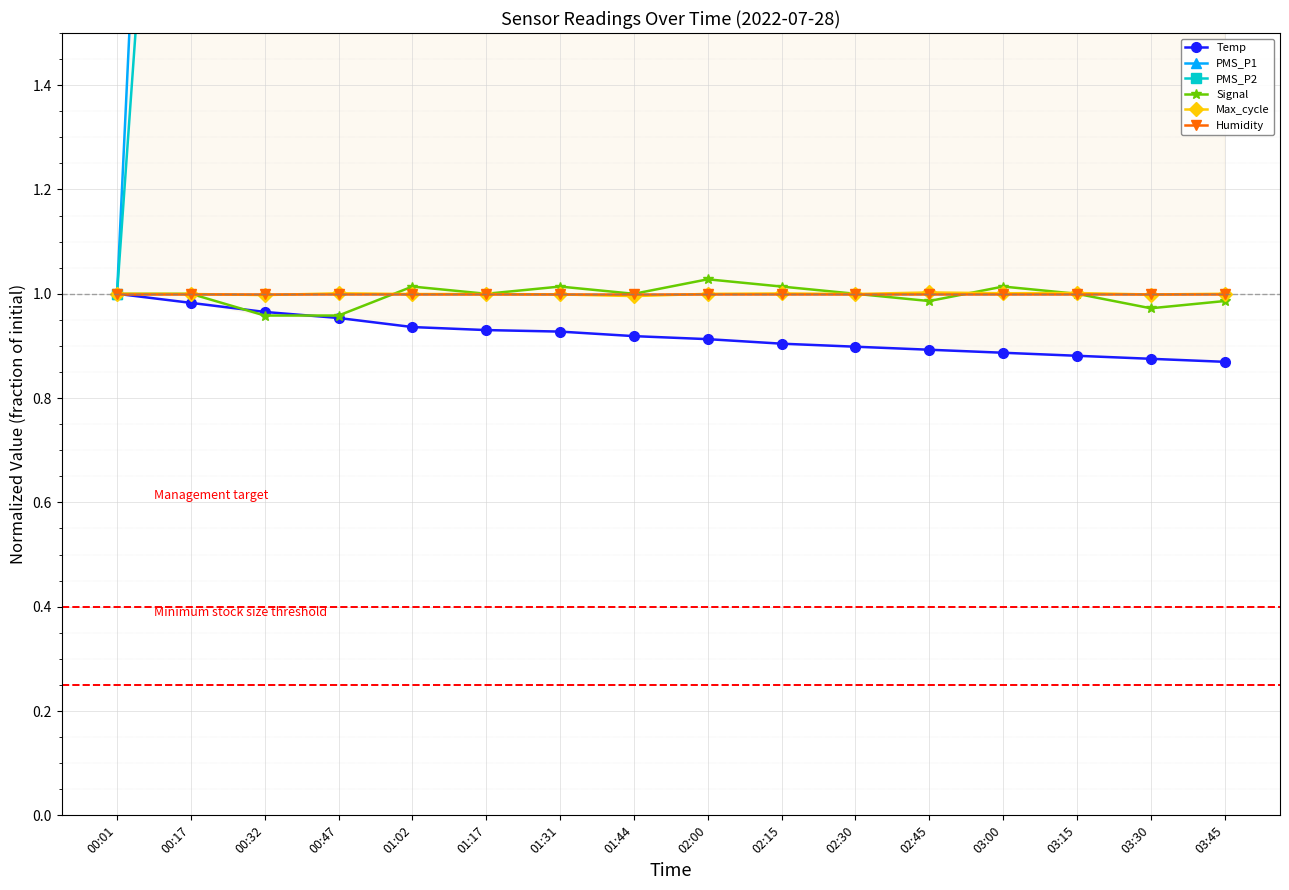

What is the difference between the maximum and minimum values in the Temp series?

0.1